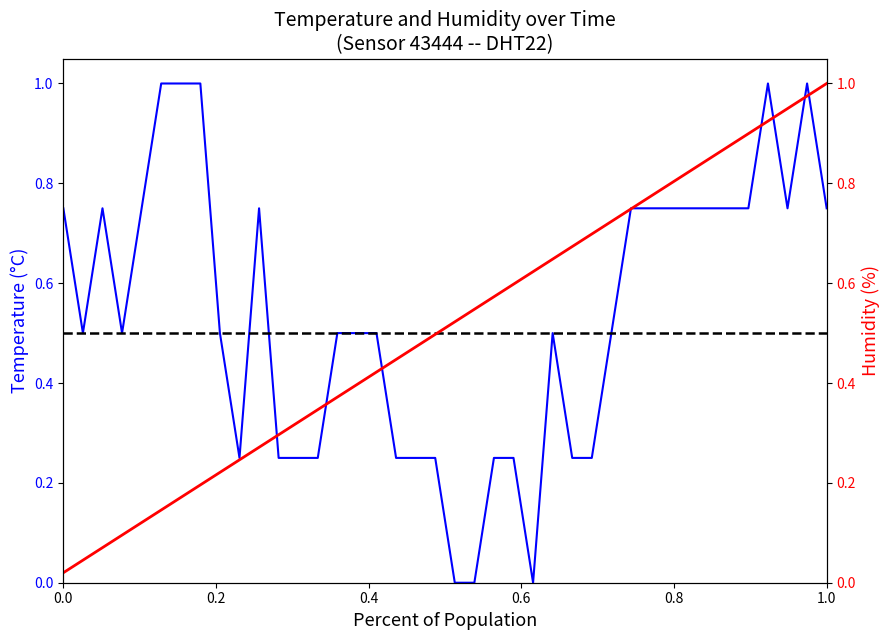

How many lines are shown in the chart?

2